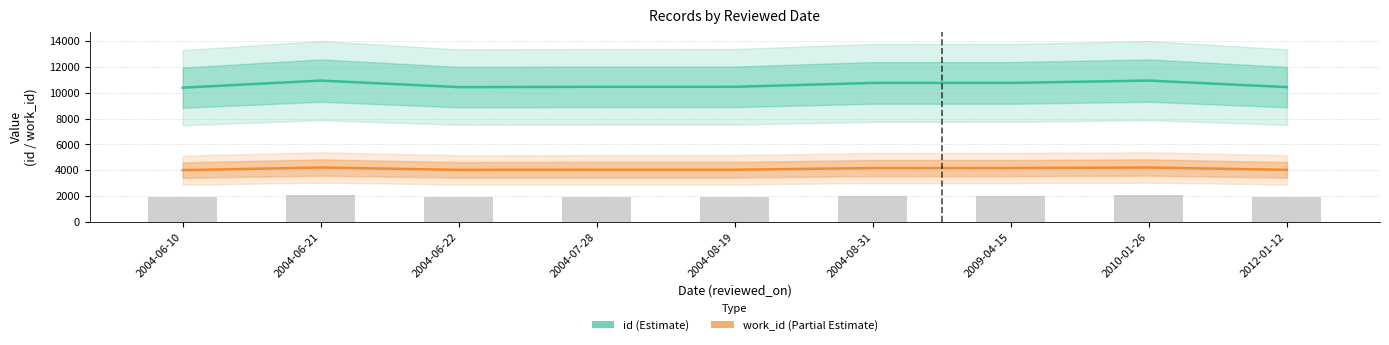

Reading left to right, list all the values displayed in this chart.

id: 2004-06-10=10389	2004-06-21=10938	2004-06-22=10433	2004-07-28=10455	2004-08-19=10457	2004-08-31=10757	2009-04-15=10758	2010-01-26=10938	2012-01-12=10433
work_id: 2004-06-10=4006	2004-06-21=4210	2004-06-22=4028	2004-07-28=4038	2004-08-19=4038	2004-08-31=4168	2009-04-15=4168	2010-01-26=4210	2012-01-12=4028